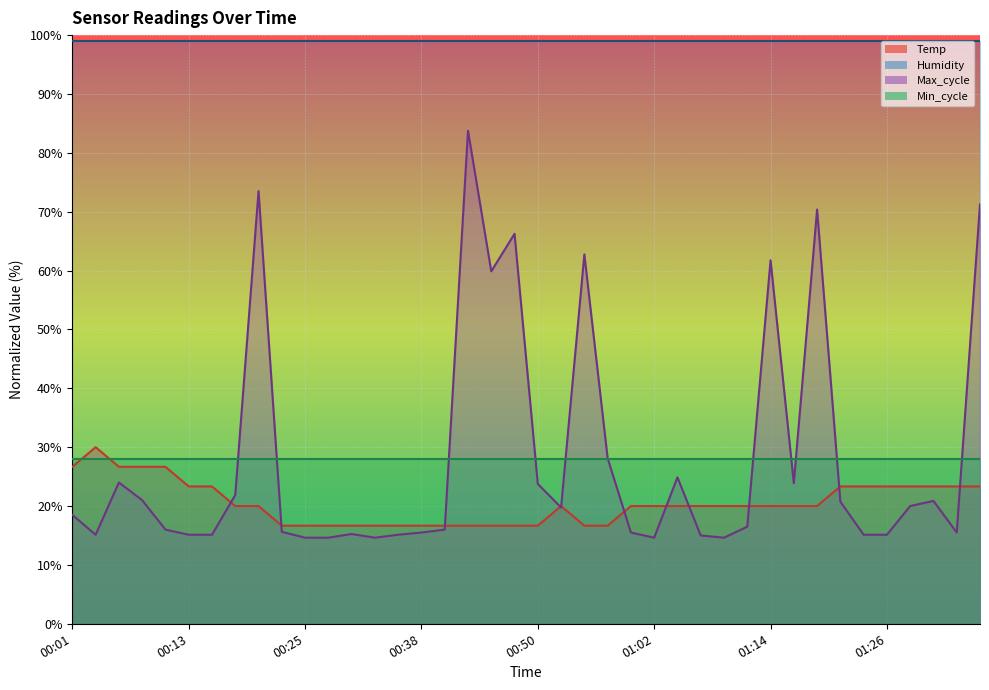

How many lines are shown in the chart?

4